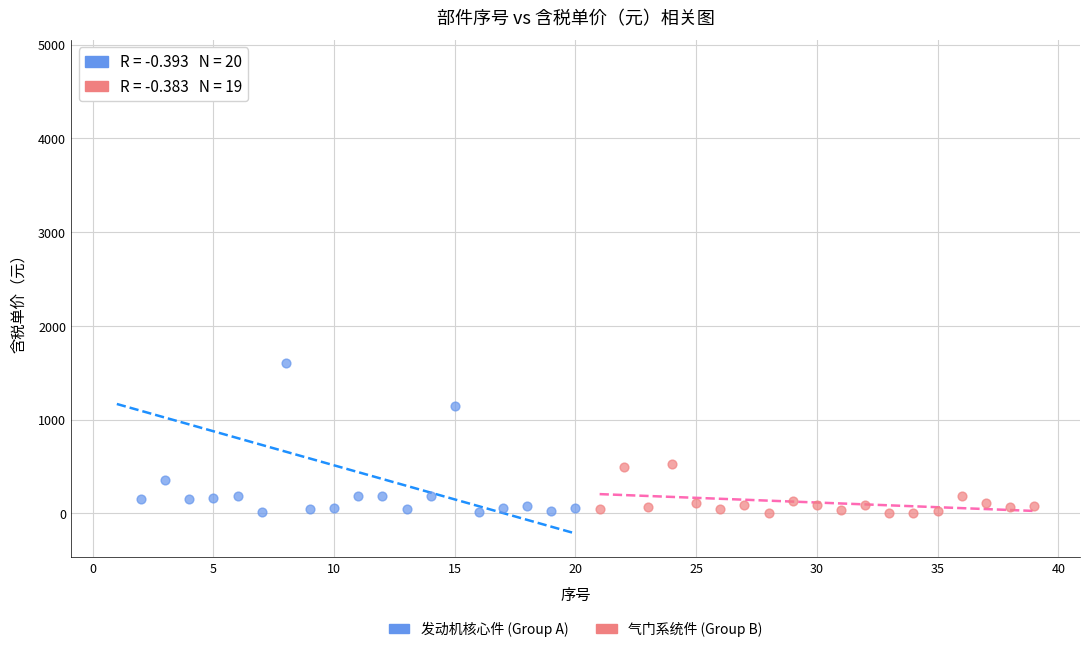

Which series contains the highest Y value?

发动机核心件 (Group A)